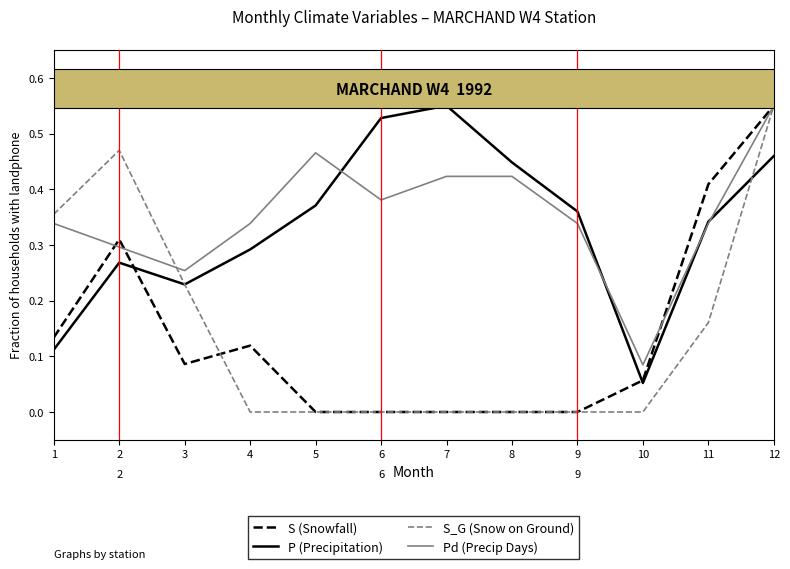

How many series are shown in this chart?

4